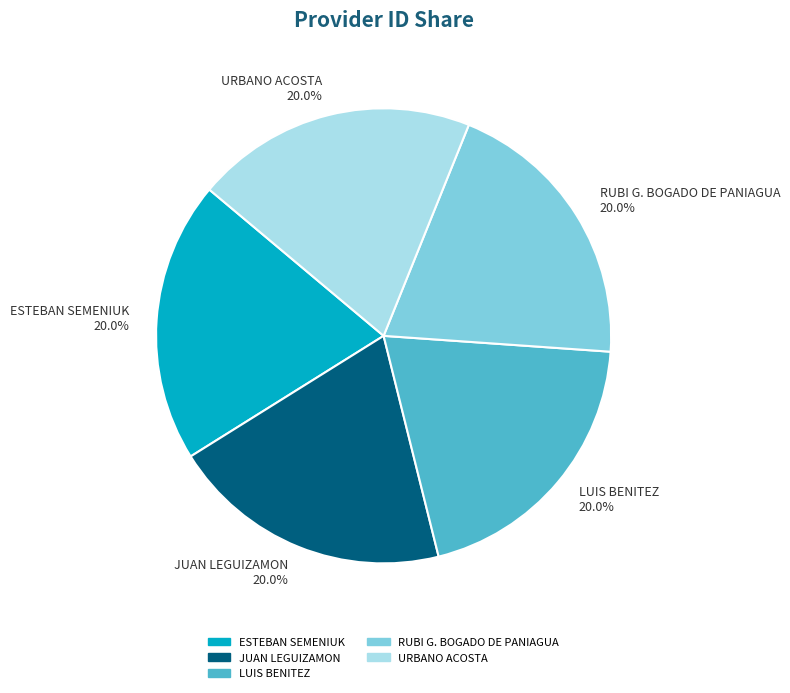

Approximately how many times larger is the value at ESTEBAN SEMENIUK 20.0% compared to JUAN LEGUIZAMON 20.0%?

1.0